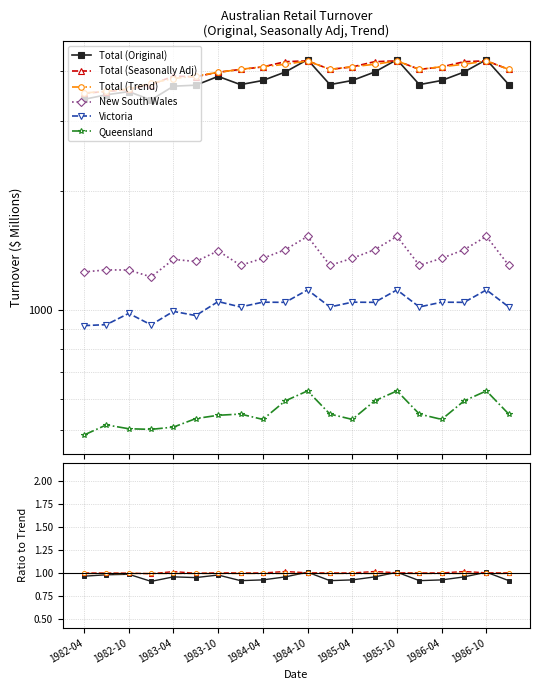

At how many categories does at least one series exceed 0?

20